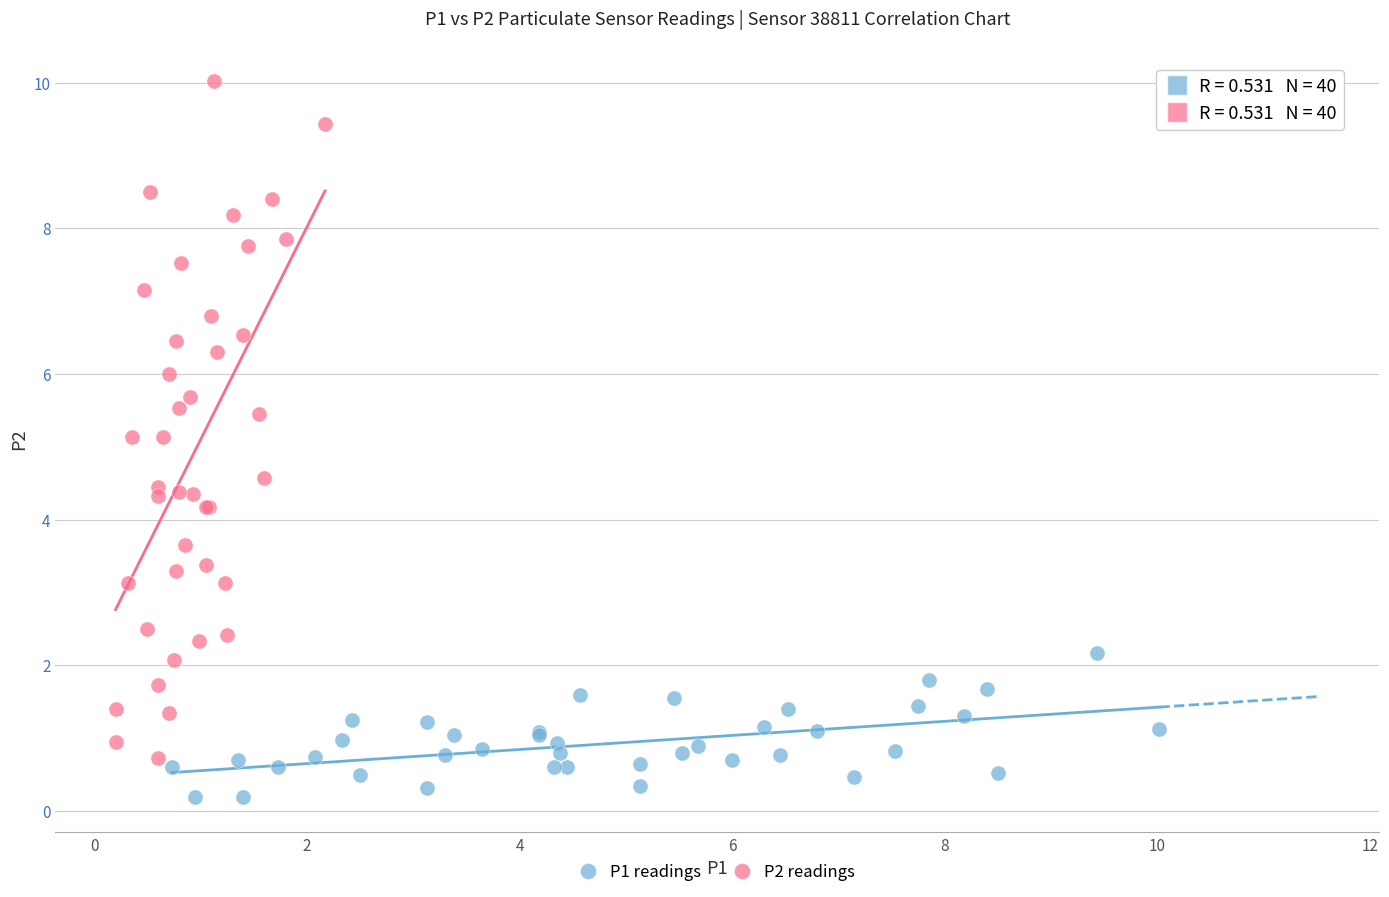

What are all the series names shown in the legend?

P1 readings, P2 readings